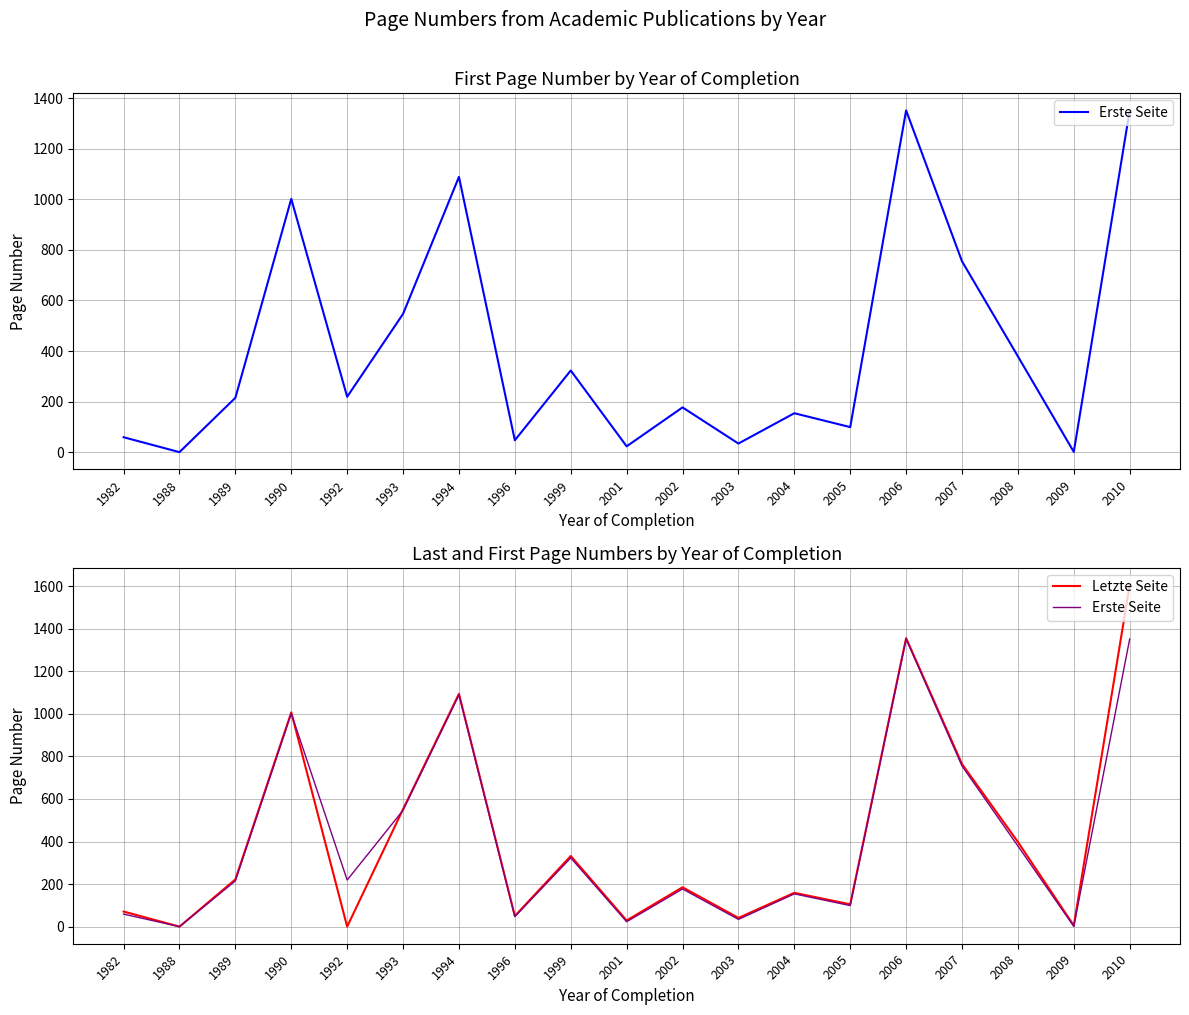

The value of Erste Seite at 2009 is 1. True or false?

True